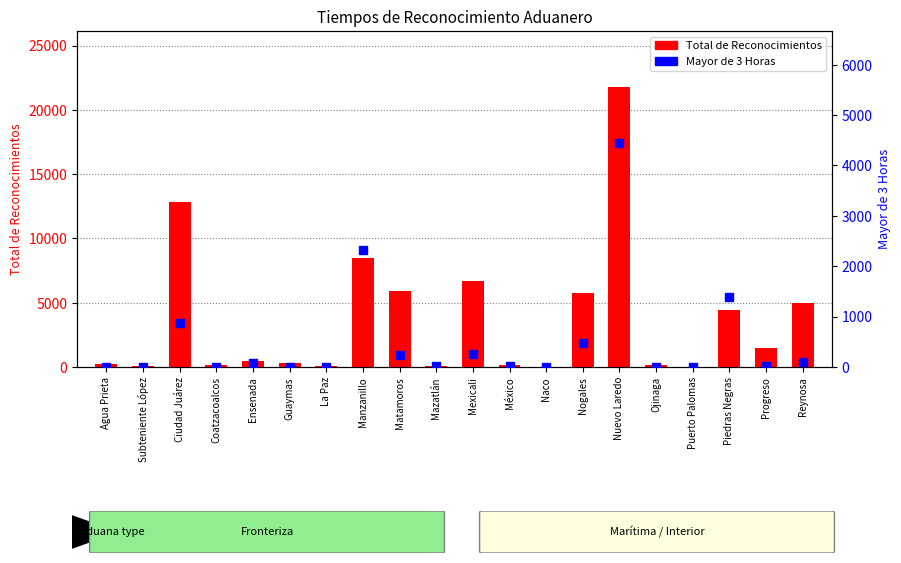

Which category has the lowest value across all series?

Subteniente López